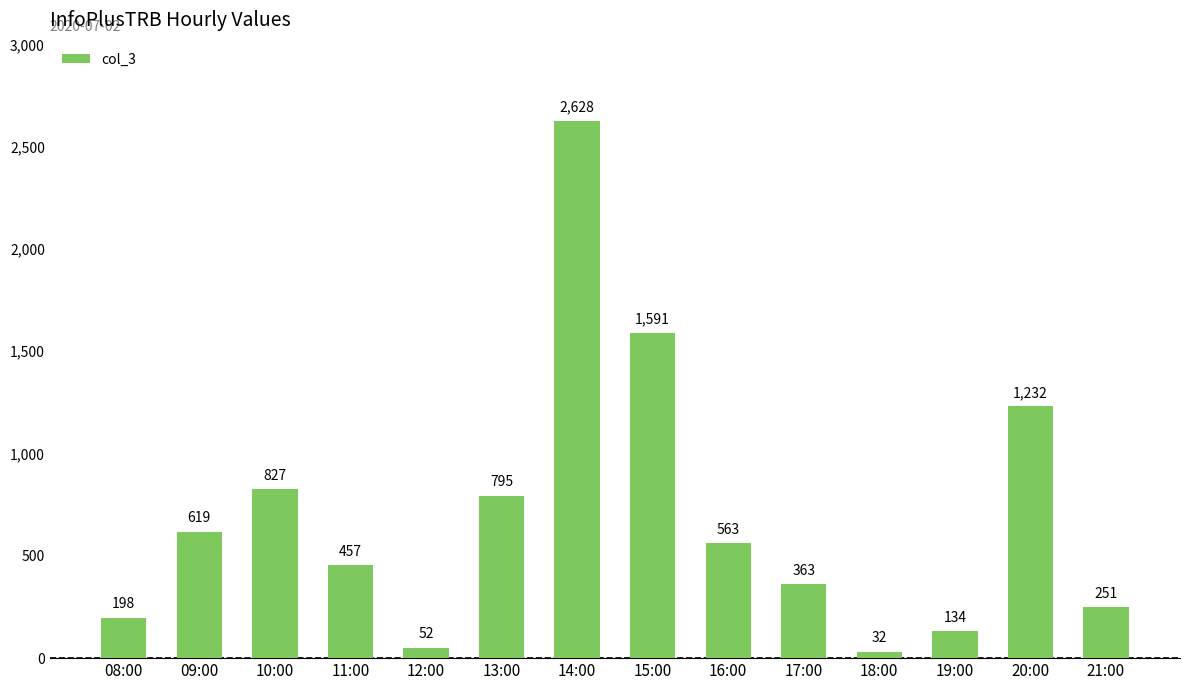

What is the sum of the values at 21:00 and 09:00?

870